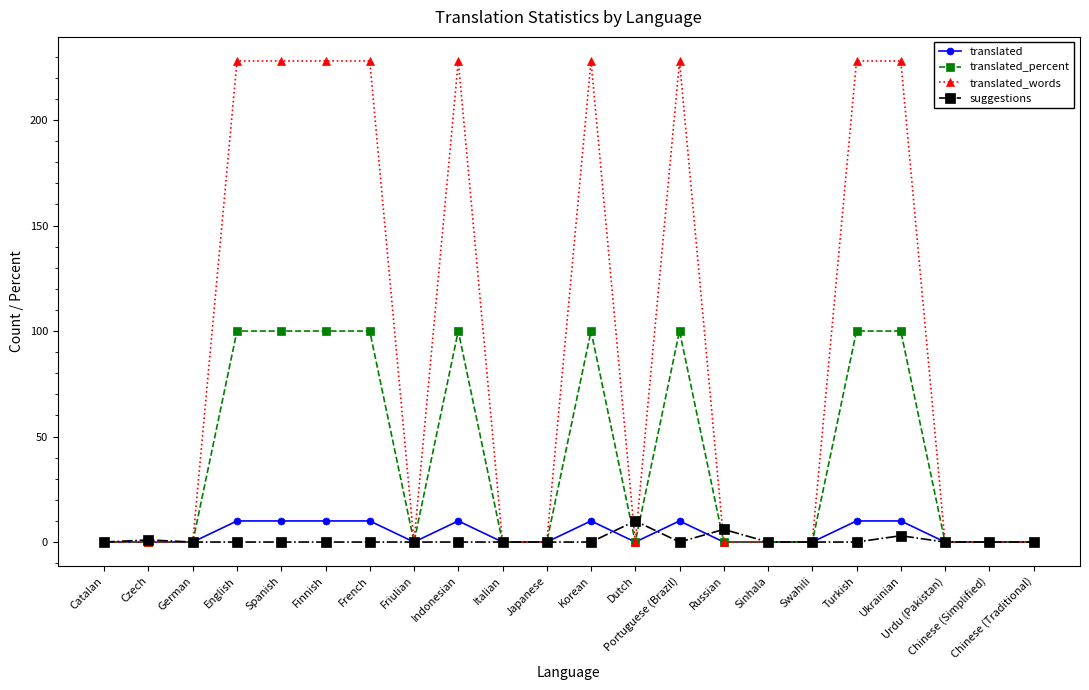

What are all the series names shown in the legend?

translated, translated_percent, translated_words, suggestions